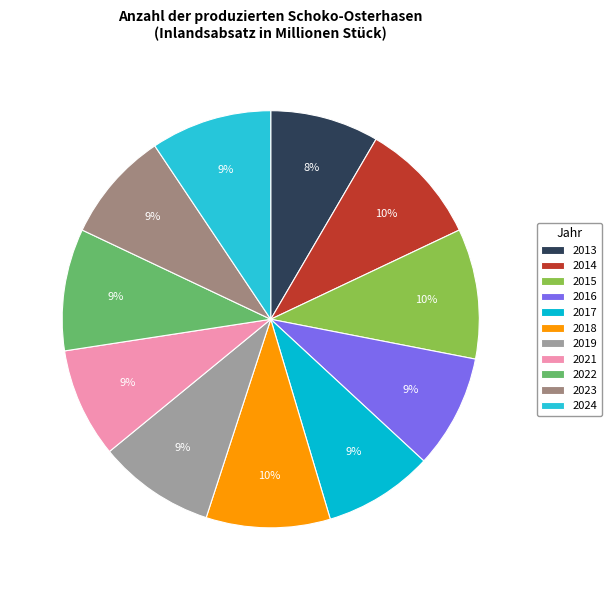

What percentage is the 2016 slice, to the nearest percent?

9%